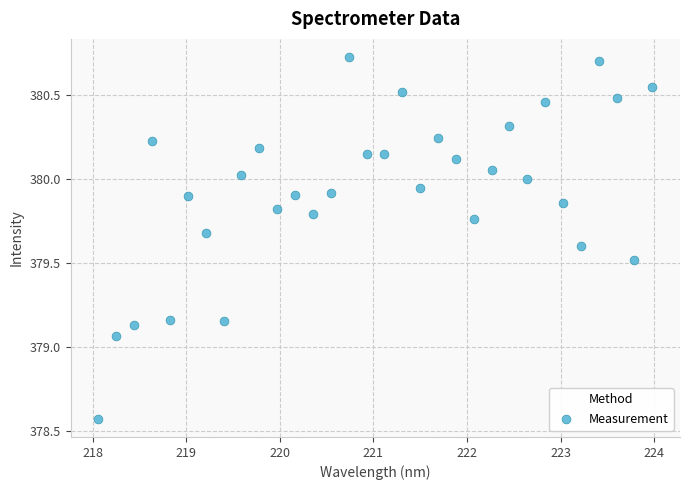

How many data points are displayed?

32